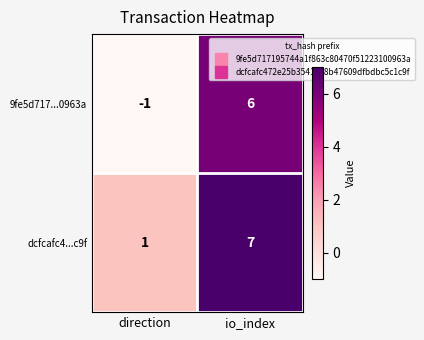

At how many categories does at least one series exceed 0?

2